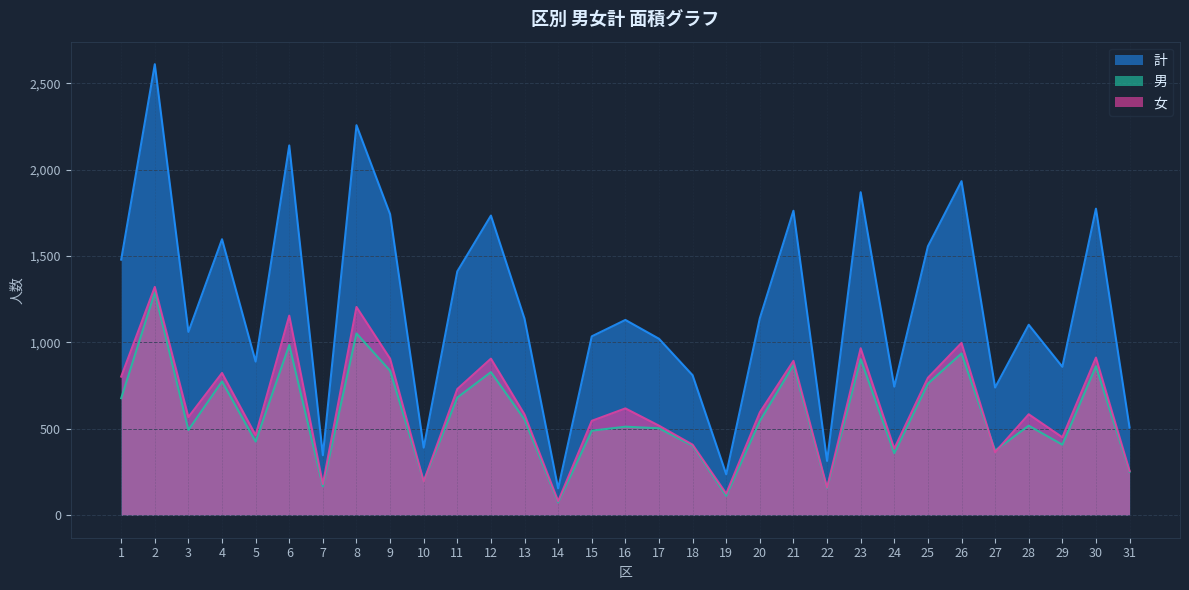

True or false: 女 and 計 cross at least once.

False